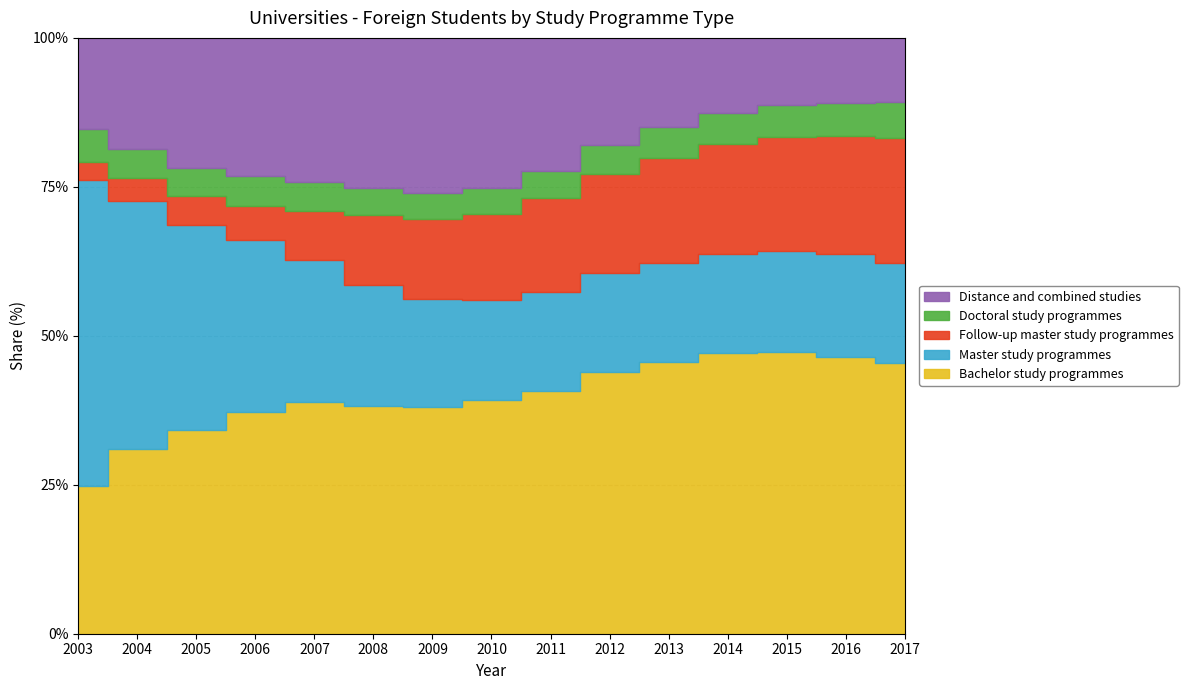

Reading left to right, extract all data points from this chart.

Bachelor study programmes: 2003=3288	2004=5355	2005=7224	2006=8983	2007=10651	2008=11668	2009=13267	2010=14904	2011=15955	2012=17500	2013=18569	2014=19431	2015=20025	2016=20362	2017=20050
Master study programmes: 2003=6792	2004=7190	2005=7280	2006=6950	2007=6541	2008=6201	2009=6329	2010=6378	2011=6509	2012=6591	2013=6763	2014=6884	2015=7187	2016=7585	2017=7423
Follow-up master study programmes: 2003=420	2004=655	2005=1009	2006=1411	2007=2270	2008=3601	2009=4696	2010=5435	2011=6153	2012=6668	2013=7207	2014=7573	2015=8078	2016=8650	2017=9249
Doctoral study programmes: 2003=724	2004=860	2005=1004	2006=1193	2007=1325	2008=1379	2009=1512	2010=1662	2011=1744	2012=1877	2013=2074	2014=2177	2015=2310	2016=2420	2017=2628
Distance and combined studies: 2003=2025	2004=3216	2005=4605	2006=5605	2007=6629	2008=7688	2009=9075	2010=9577	2011=8767	2012=7188	2013=6102	2014=5177	2015=4762	2016=4793	2017=4754